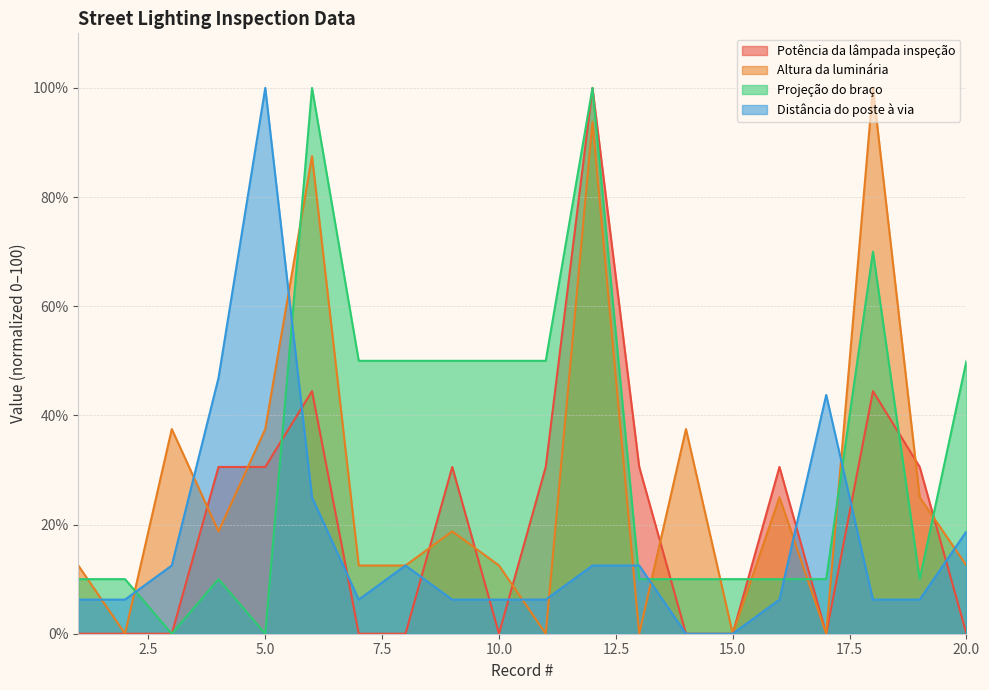

What is the maximum value for Distância do poste à via?

100.0